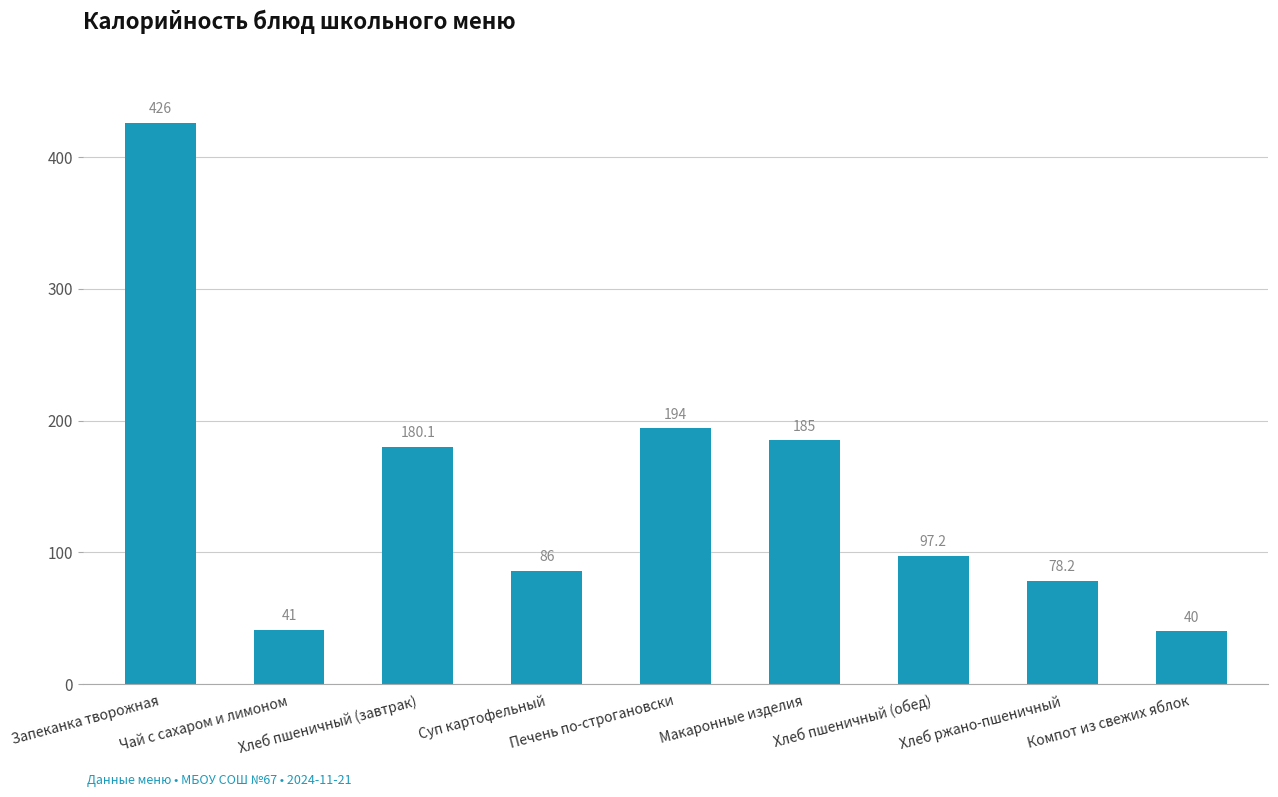

What position from the left is Хлеб ржано-пшеничный?

8